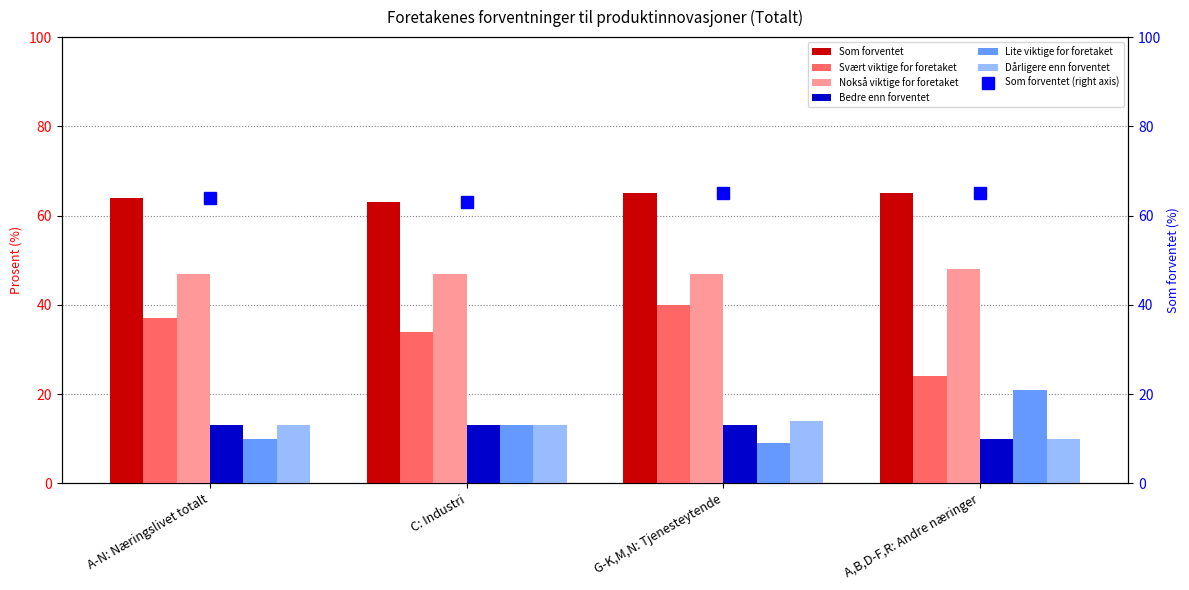

What is the spread (max minus min) of values at A-N: Næringslivet totalt?

54